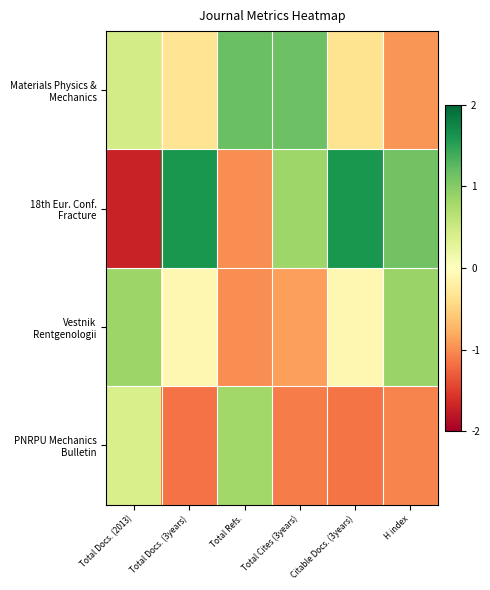

Count the number of data series in this chart.

4